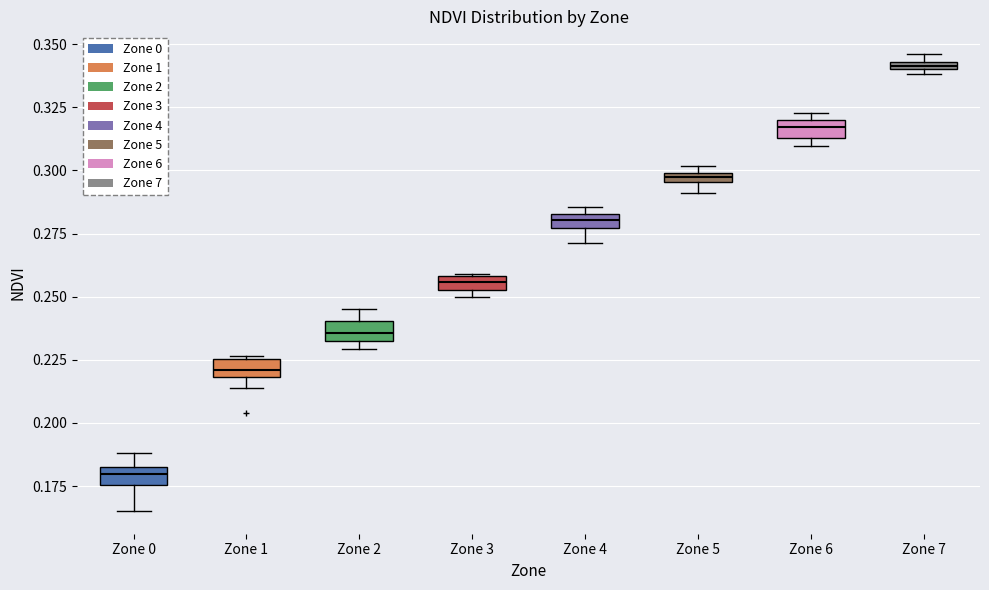

Which box has the highest median line?

Zone 7